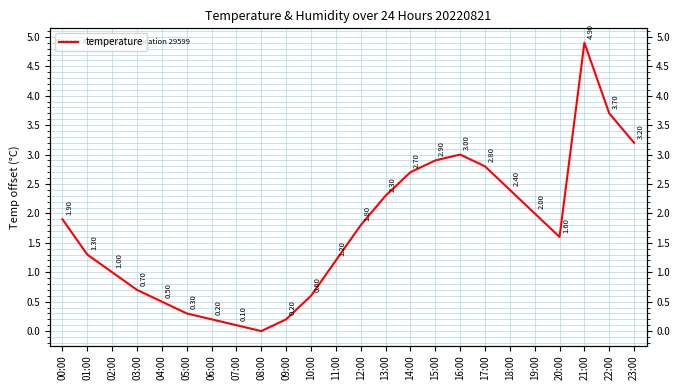

List the labels in order of value, largest first.

21:00, 22:00, 23:00, 16:00, 15:00, 17:00, 14:00, 18:00, 13:00, 19:00, 00:00, 12:00, 20:00, 01:00, 11:00, 02:00, 03:00, 10:00, 04:00, 05:00, 06:00, 09:00, 07:00, 08:00